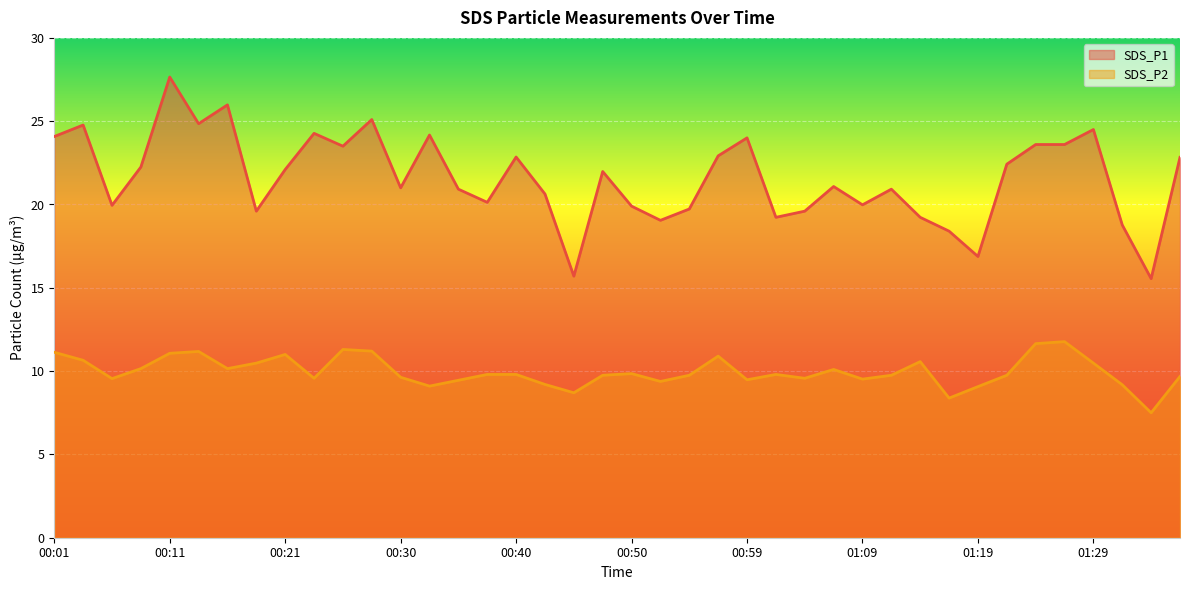

Reading left to right, list all the values displayed in this chart.

SDS_P1: 24.1	24.8	19.9	22.2	27.6	24.9	26.0	19.6	22.1	24.3	23.5	25.1	21.0	24.2	20.9	20.1	22.9	20.6	15.7	22.0	19.9	19.1	19.7	22.9	24.0	19.2	19.6	21.1	20.0	20.9	19.2	18.4	16.9	22.4	23.6	23.6	24.5	18.8	15.6	22.8
SDS_P2: 11.1	10.7	9.6	10.2	11.1	11.2	10.2	10.5	11.0	9.6	11.3	11.2	9.6	9.1	9.4	9.8	9.8	9.2	8.7	9.8	9.8	9.4	9.8	10.9	9.5	9.8	9.6	10.1	9.5	9.8	10.6	8.4	9.1	9.8	11.7	11.8	10.5	9.2	7.5	9.7